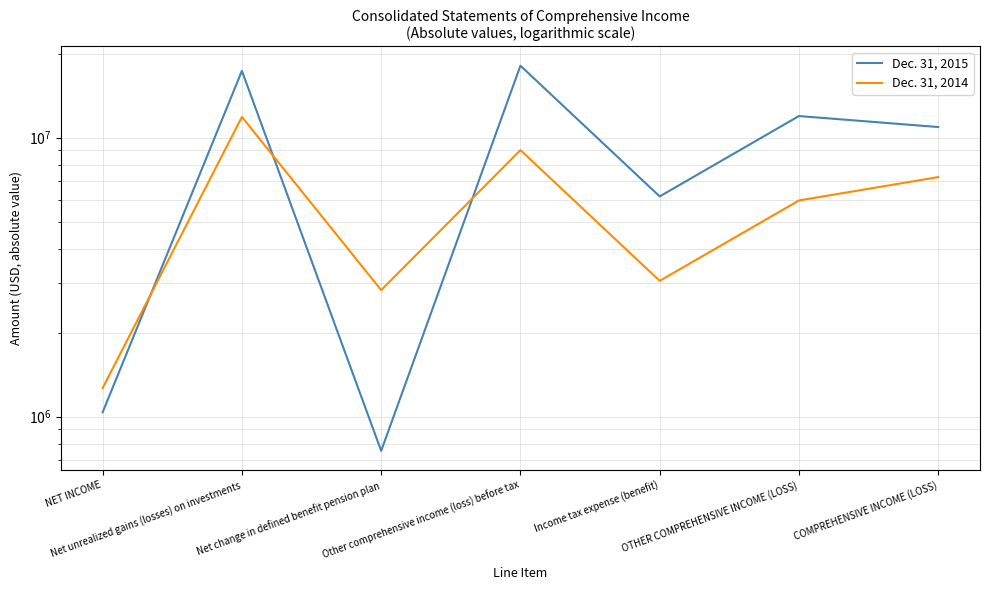

How many series are shown in this chart?

2